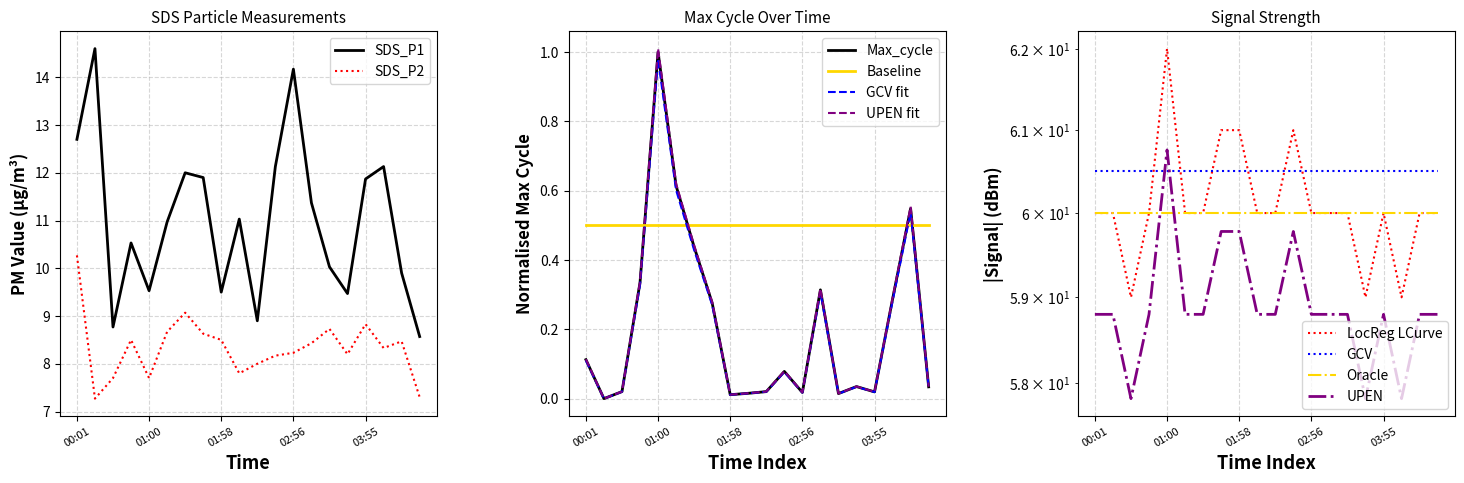

What is the minimum value for SDS_P1?

8.6